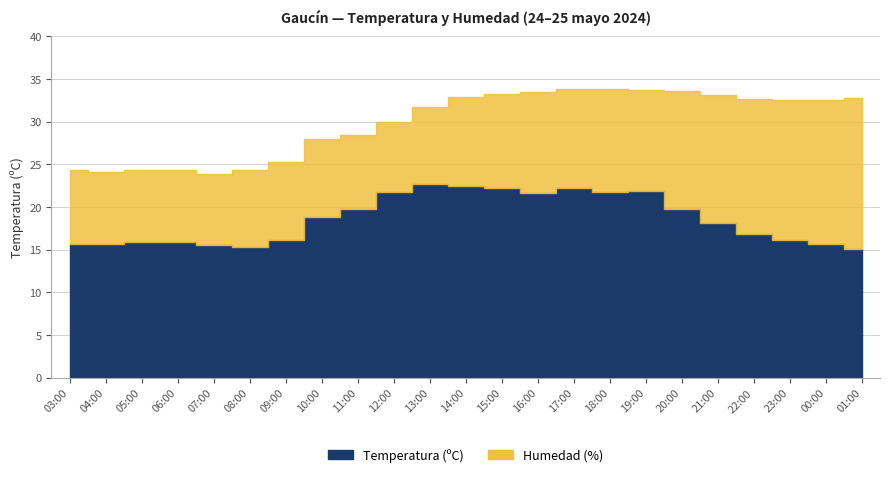

The value of Temperatura (ºC) at 15:00 is 32.7. True or false?

False